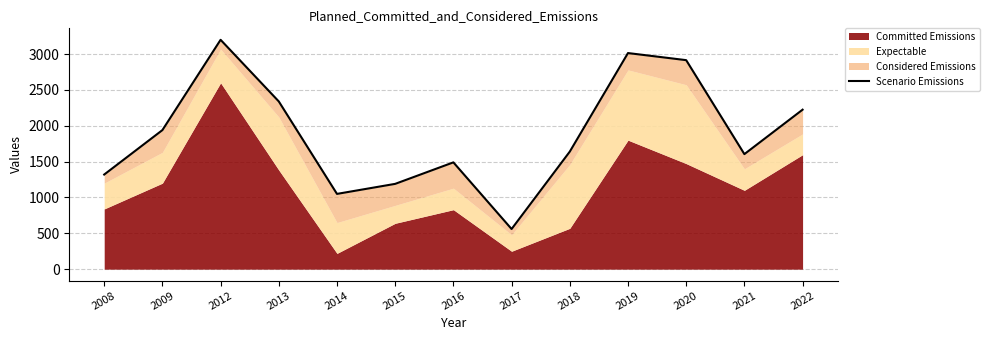

What is the ratio of the value at 2018 to the value at 2009?

0.8